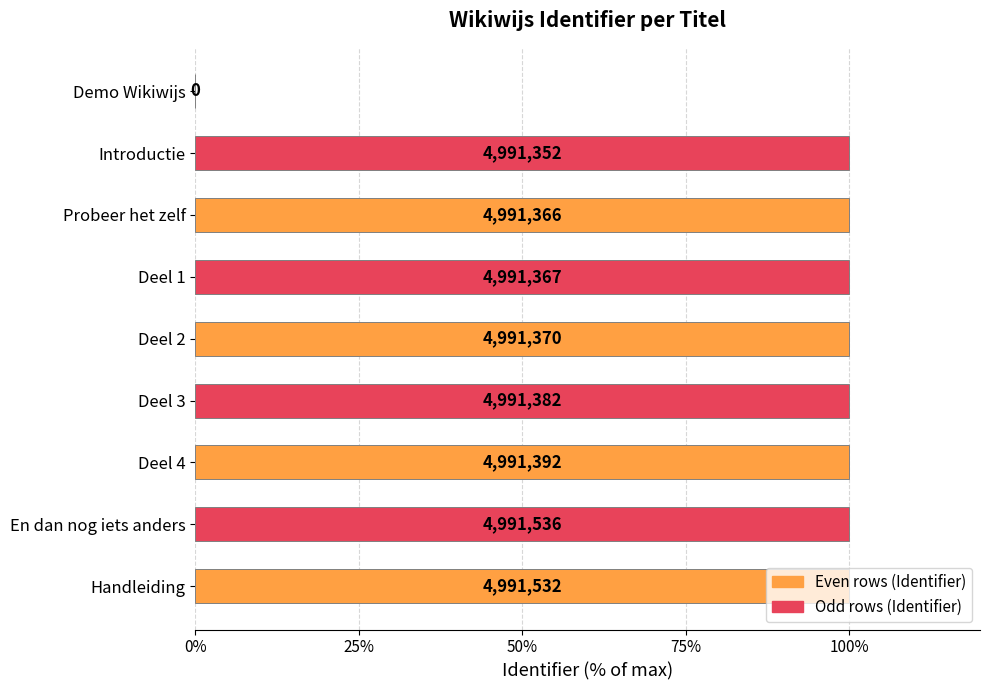

What is the sum of all values?

800.0